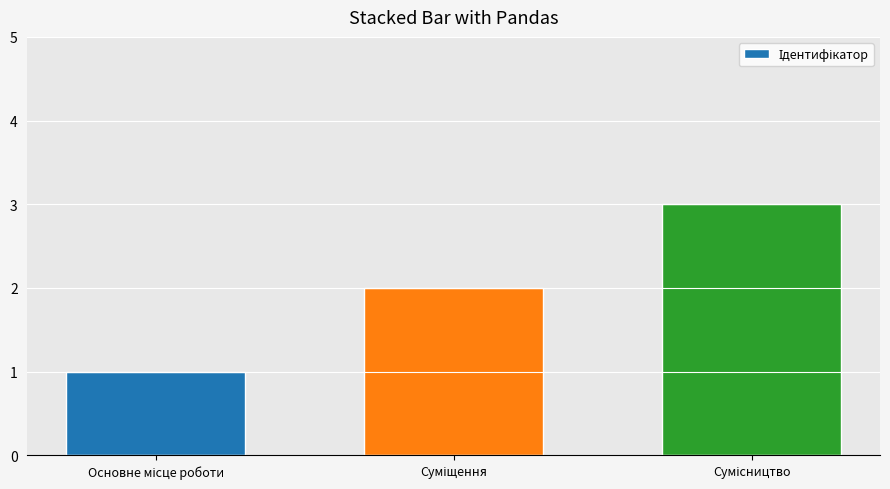

What is the sum of all values?

6